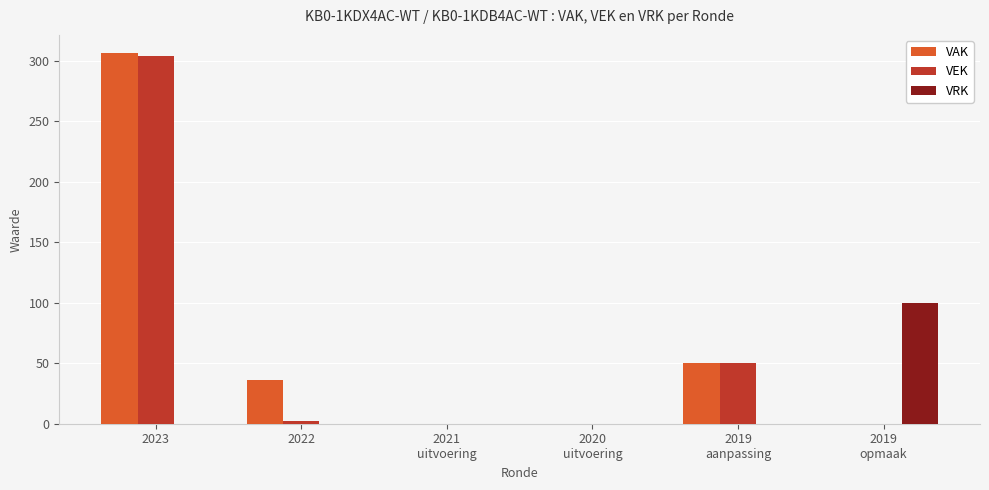

At which category is the sum across all series the highest?

2023